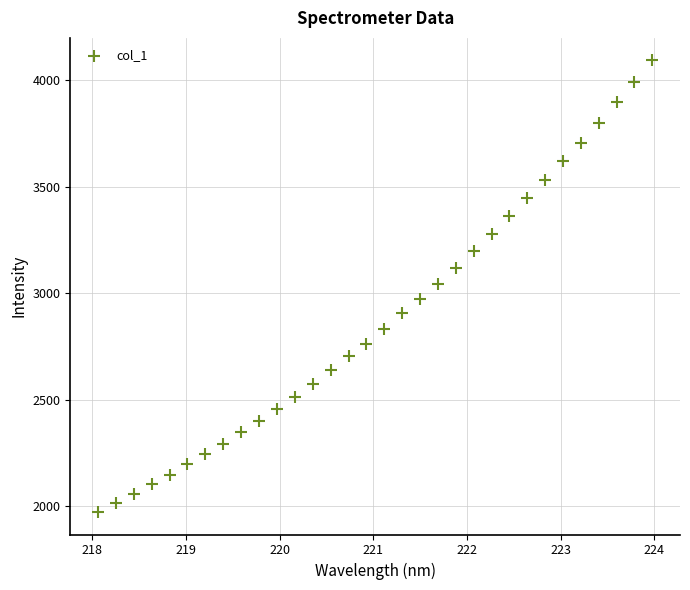

What is the range of X values (max minus min)?

5.9